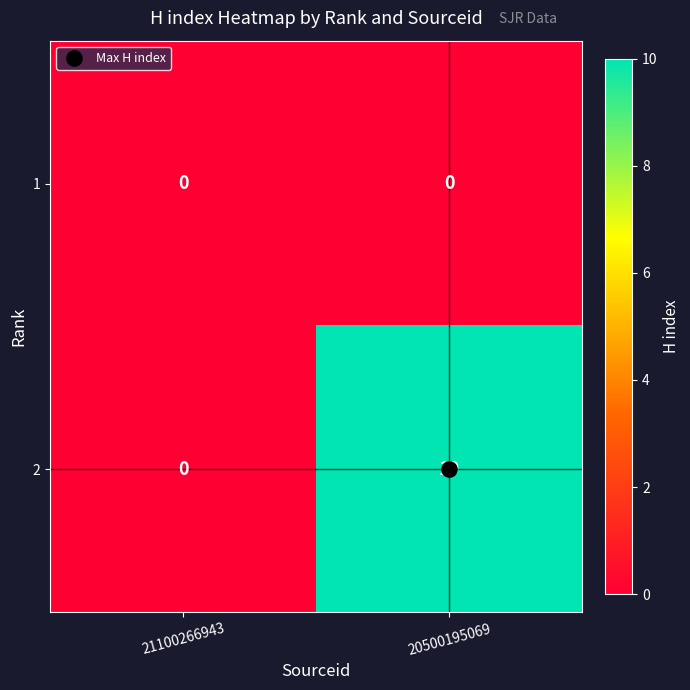

What is the maximum value shown in the chart?

10